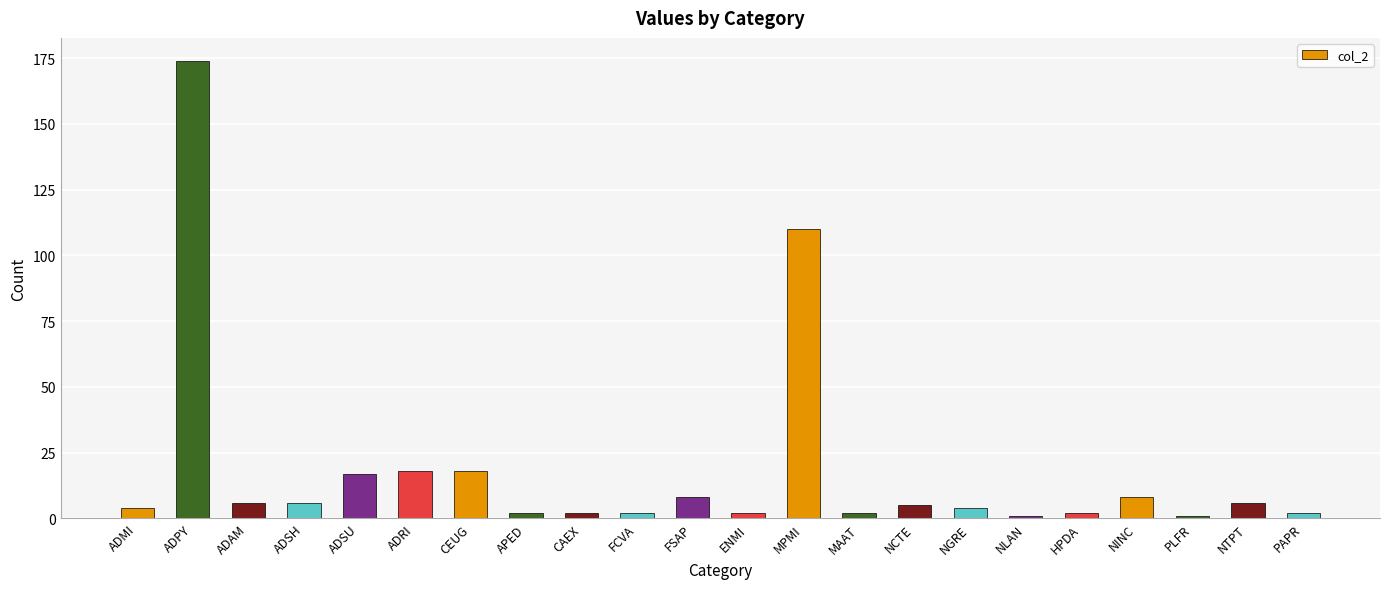

The value at NTPT is 6. True or false?

True